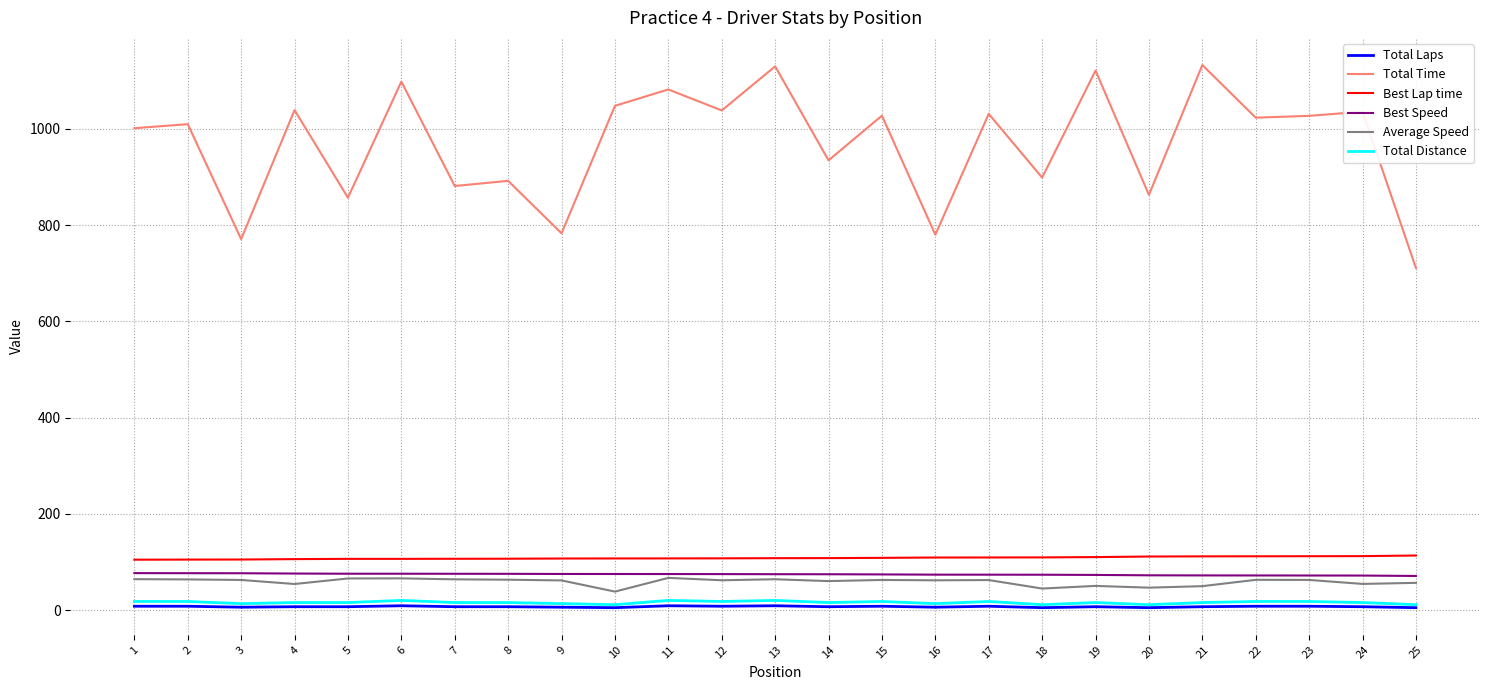

Is the value of Total Distance at 22 greater than the value of Best Speed at 1?

No